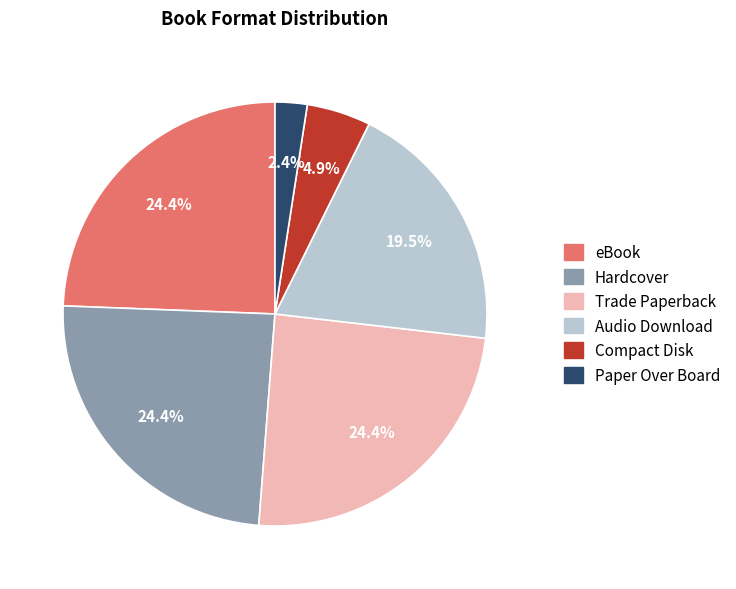

Does Paper Over Board represent more than half of the total?

No